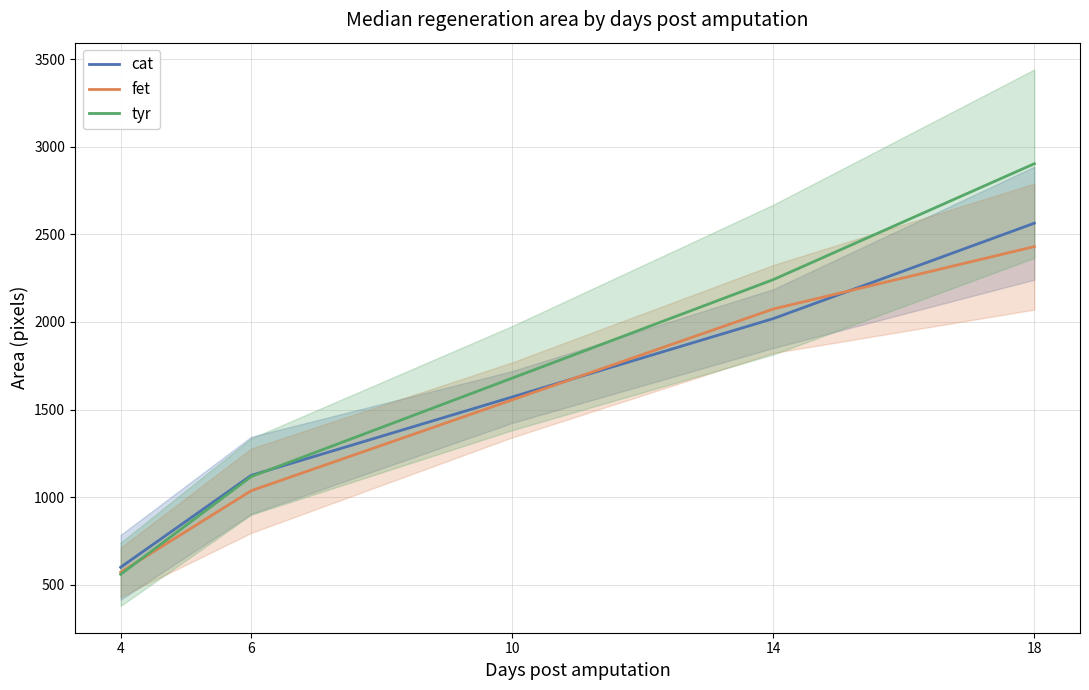

What is the difference between the maximum and minimum values in the fet series?

1858.8